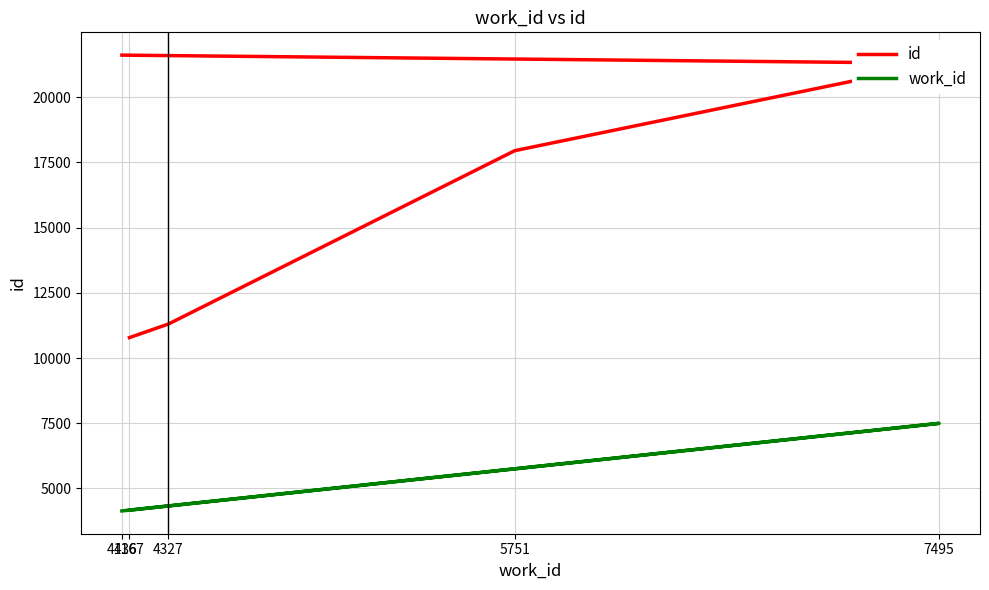

What is the total value across all series at 5751?

23702